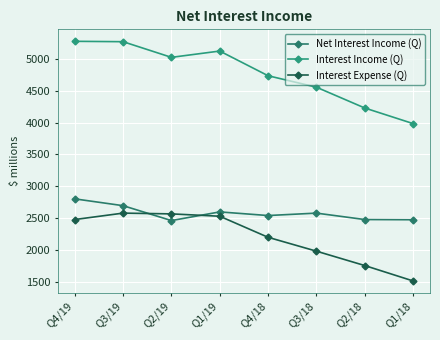

Where is the first local minimum for Interest Income (Q)?

Q2/19